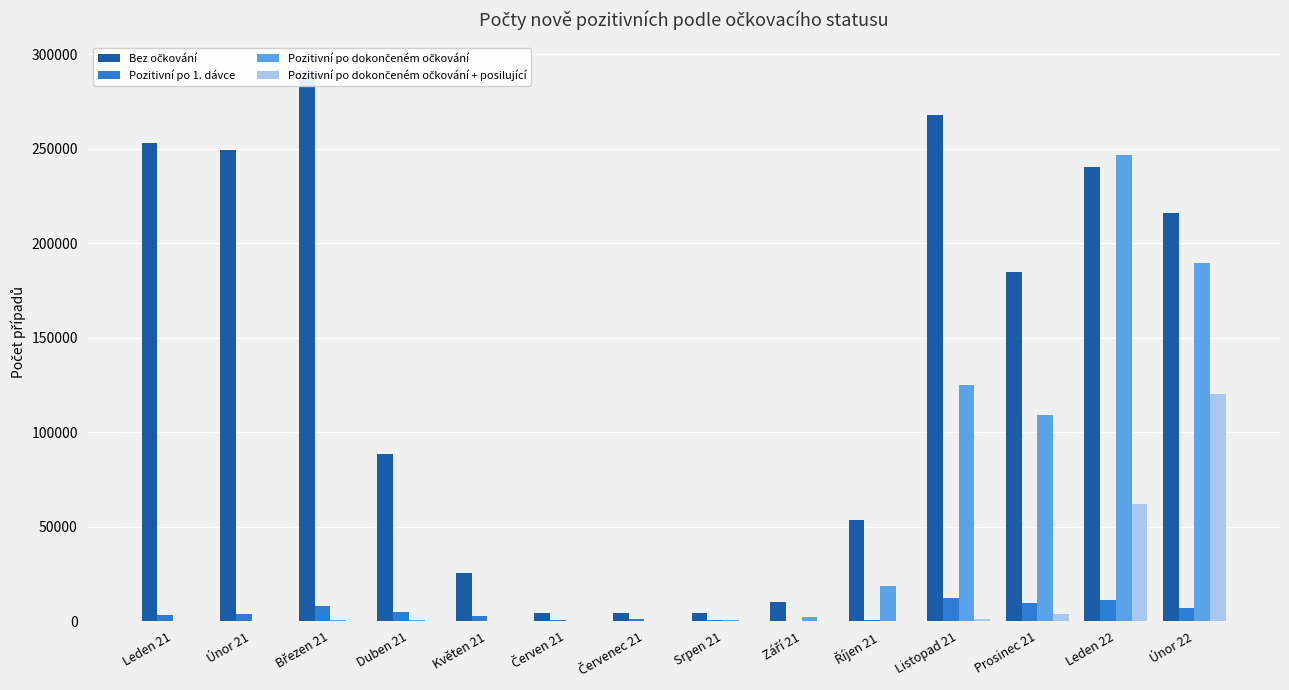

What is the sum of the Pozitivní po dokončeném očkování + posilující values at Leden 21 and Listopad 21?

1142